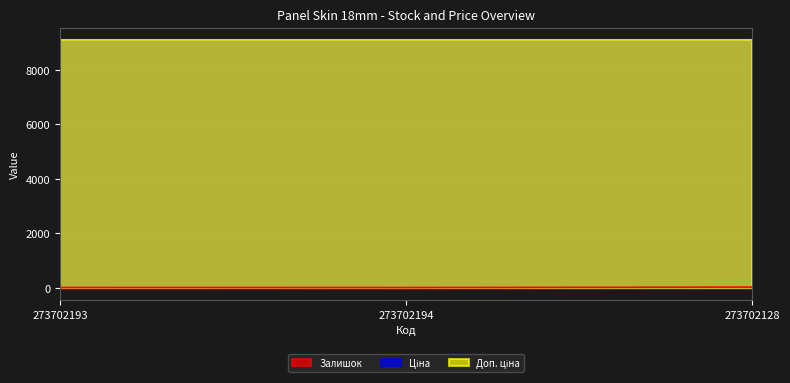

What is the smallest value displayed?

18.0